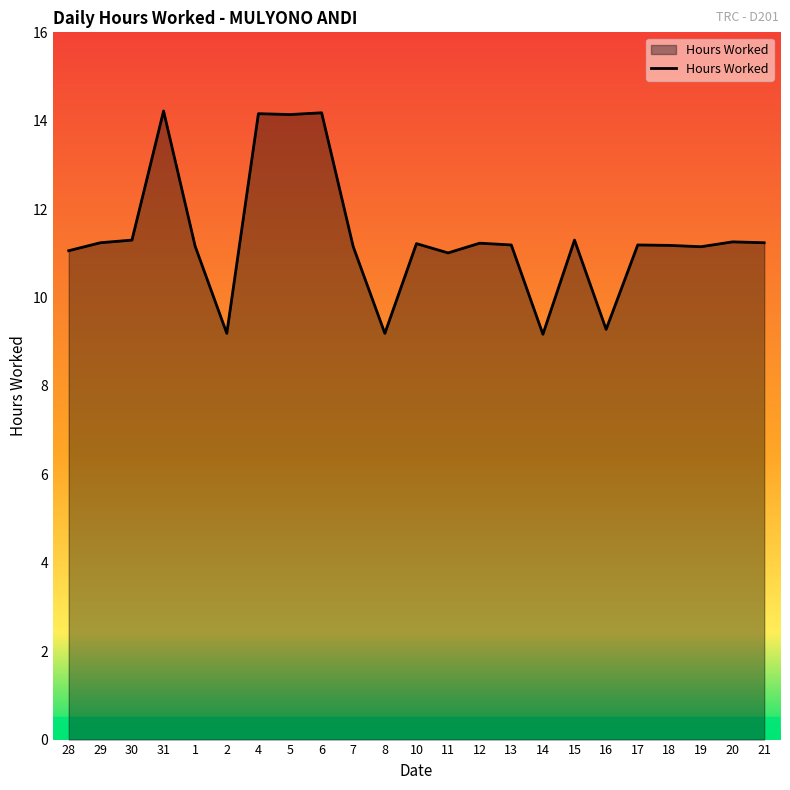

Read the value at 28.

11.1